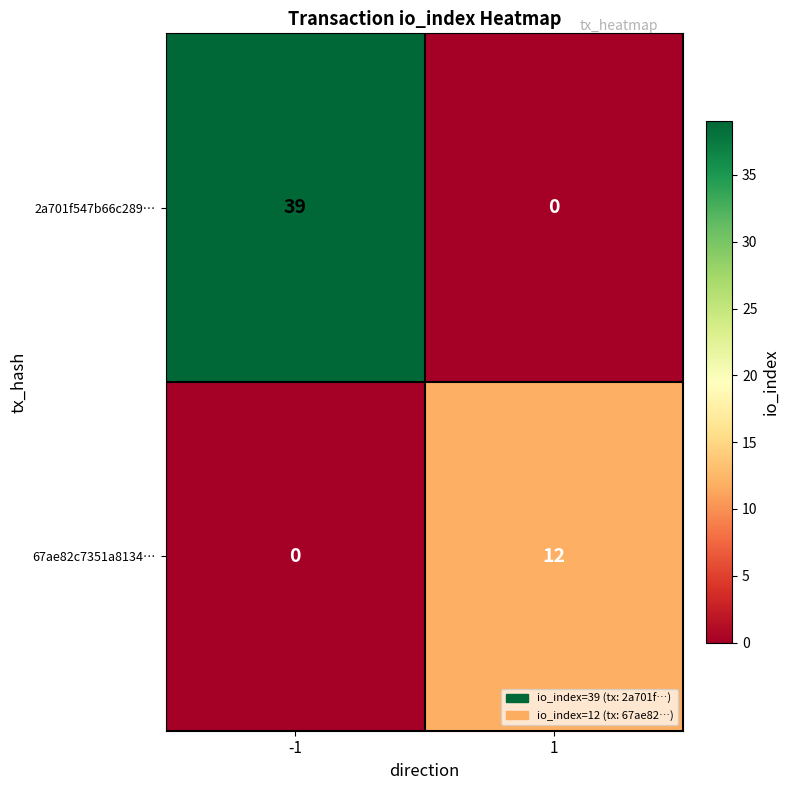

What is the difference between the maximum and minimum values in the 2a701f547b66c289… series?

39